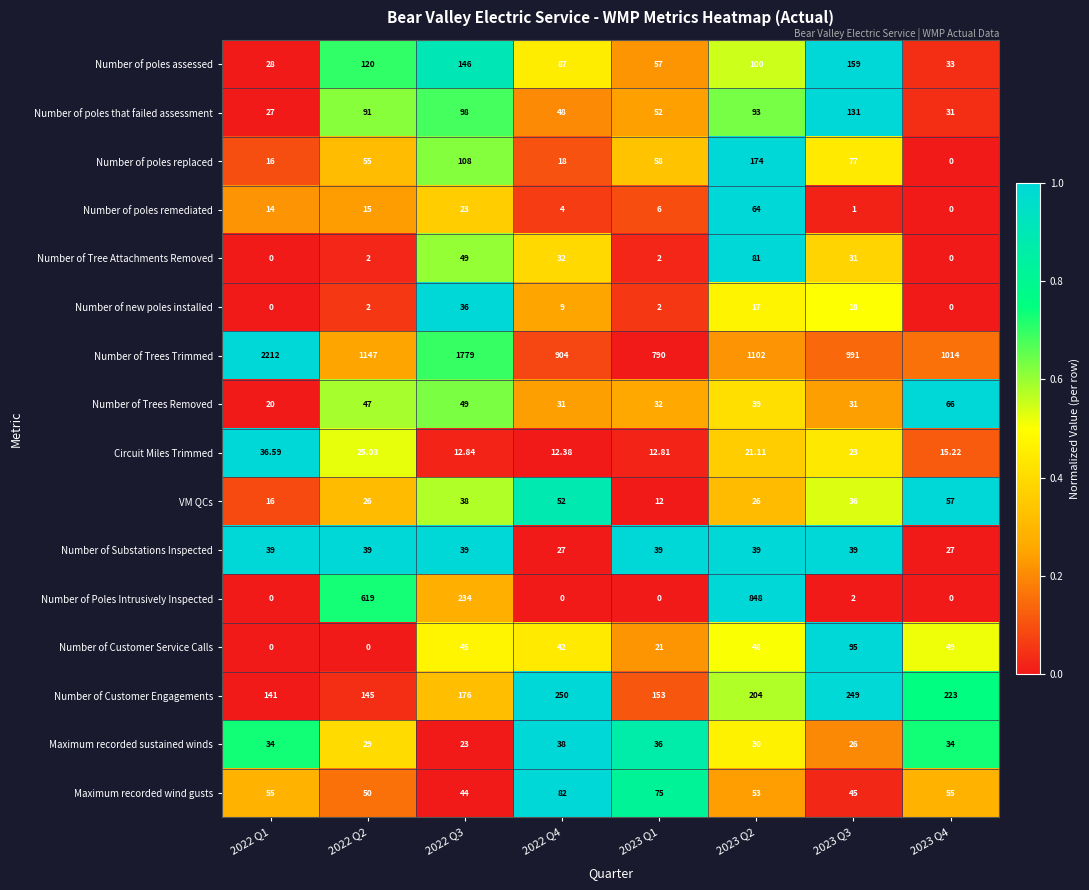

Which series changed the most between 2022 Q3 and 2023 Q2?

Number of Trees Trimmed